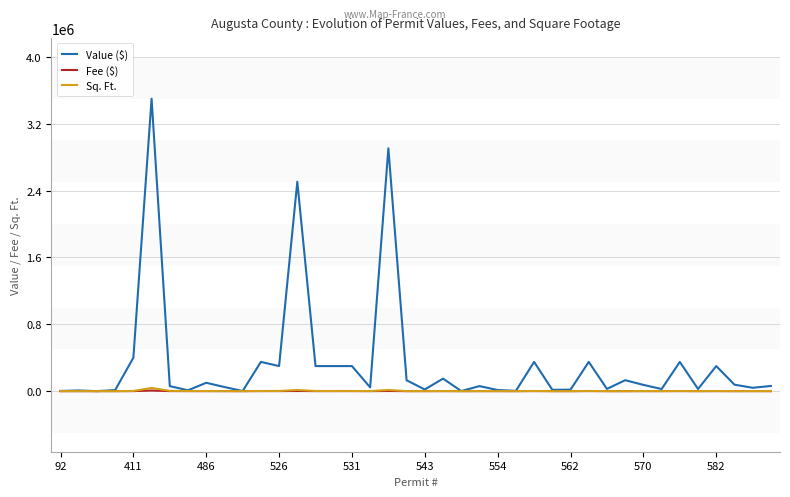

Which series has the widest spread of values?

Value ($)